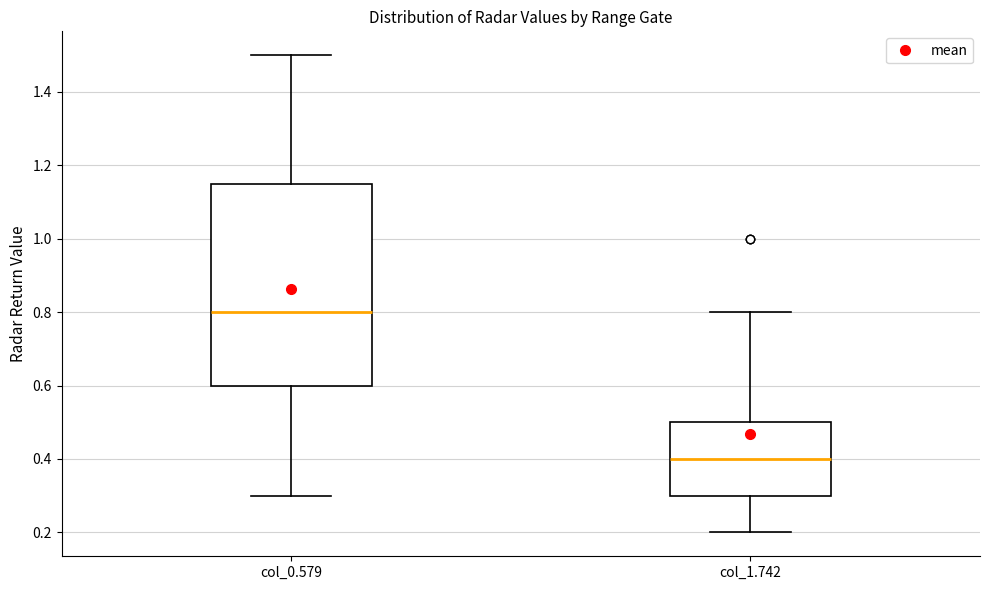

Where does the lower whisker of the box for col_1.742 end on the y-axis? The values are not printed on the chart, so give them approximately, as read against the axis.

0.20